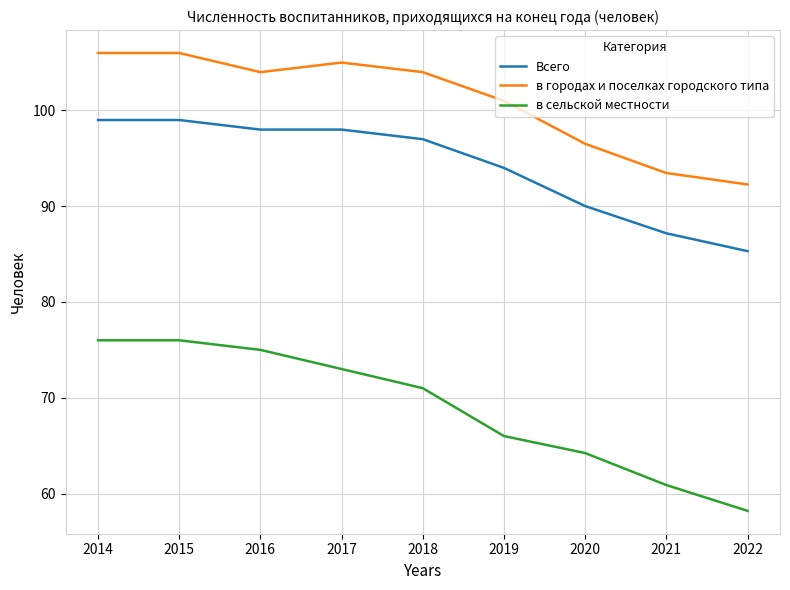

Reading left to right, transcribe all the data shown in this chart.

Всего: 99.0	99.0	98.0	98.0	97.0	94.0	90.0	87.2	85.3
в городах и поселках городского типа: 106.0	106.0	104.0	105.0	104.0	101.0	96.5	93.5	92.3
в сельской местности: 76.0	76.0	75.0	73.0	71.0	66.0	64.2	60.9	58.2